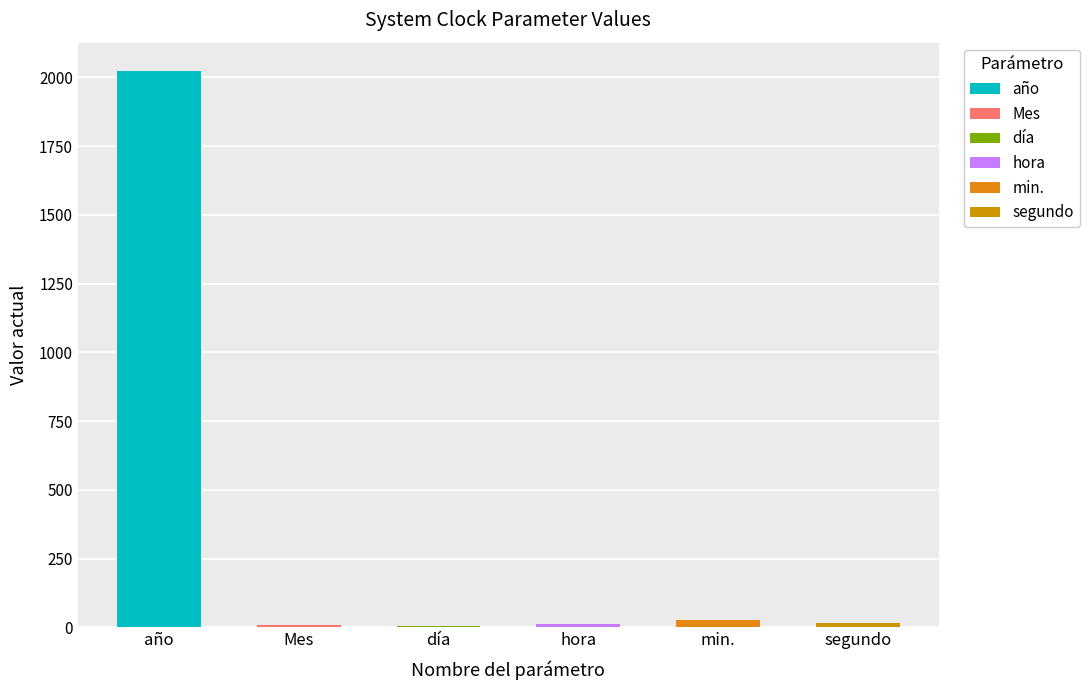

Which category has the lowest value across all series?

Reloj del sistema: día